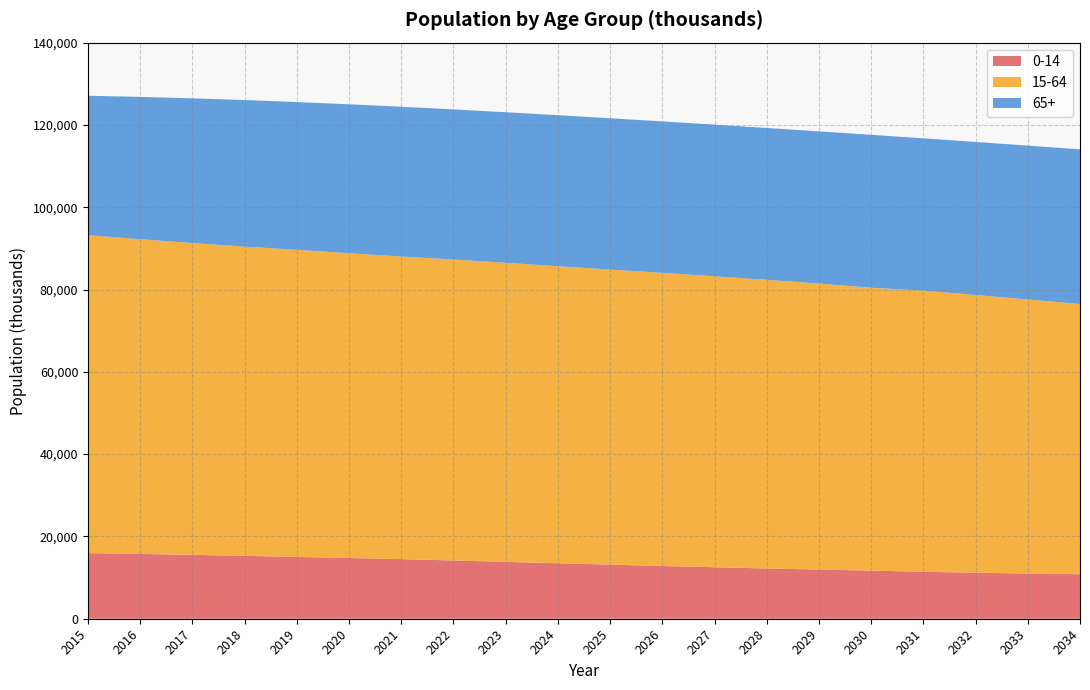

Reading right to left, list all the values displayed in this chart.

0-14: 10824.3	10985.0	11181.7	11414.1	11686.5	11943.5	12211.2	12513.5	12819.9	13151.8	13482.8	13817.7	14161.6	14480.2	14766.6	15023.8	15281.8	15517.5	15745.5	15945.2
15-64: 65650.9	66607.3	67487.5	68327.5	68753.6	69507.3	70147.4	70715.5	71231.4	71700.5	72180.8	72682.8	73129.8	73550.2	74057.9	74622.3	75157.5	75781.8	76481.6	77281.6
65+: 37592.3	37382.5	37197.3	36999.9	37159.6	36989.8	36905.3	36840.5	36805.1	36770.8	36703.5	36584.0	36478.5	36386.2	36192.0	35915.7	35606.4	35163.3	34585.3	33868.0